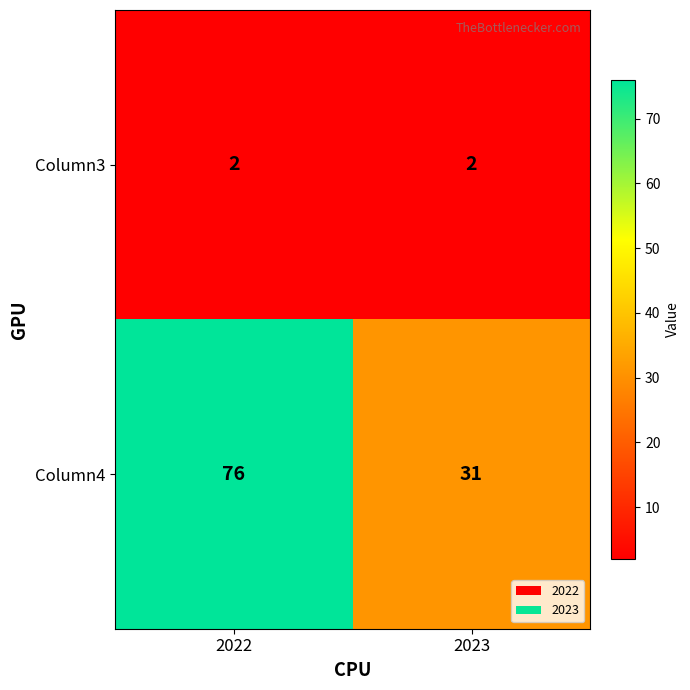

What is the difference between the Column4 values at 2023 and 2022?

45